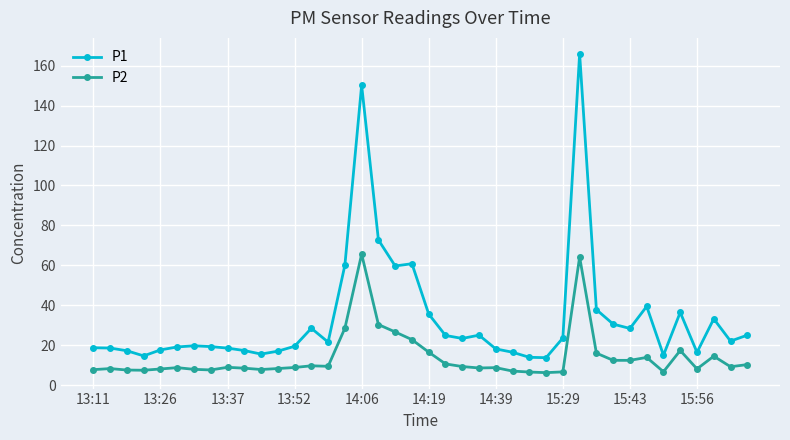

What is the sum of all P2 values?

569.6